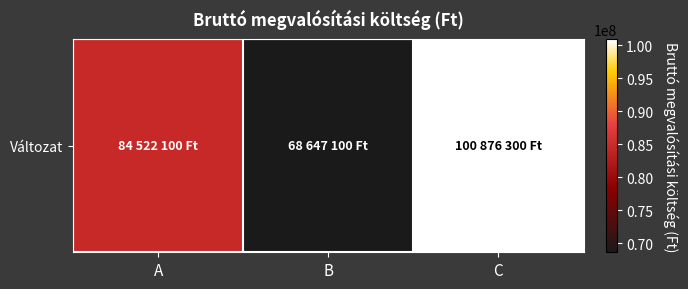

List the labels in order of value, smallest first.

B, A, C